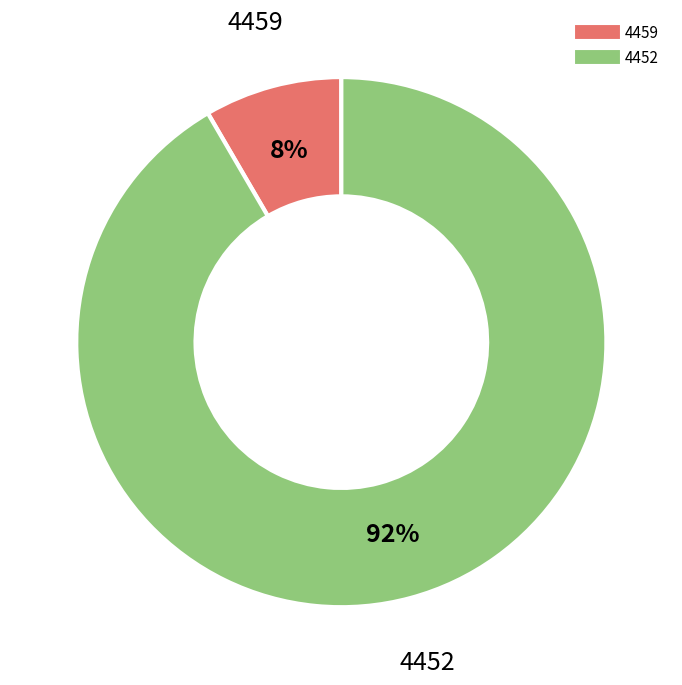

Do 4452 and 4459 together represent more than half of the pie?

Yes